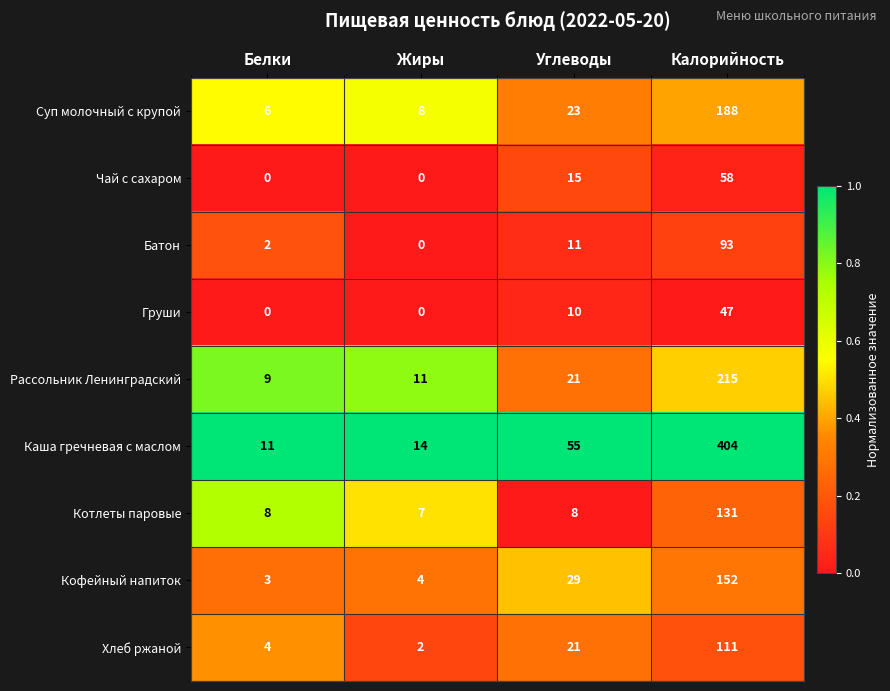

List the series in order of their peak value, lowest first.

Груши, Чай с сахаром, Батон, Хлеб ржаной, Котлеты паровые, Кофейный напиток, Суп молочный с крупой, Рассольник Ленинградский, Каша гречневая с маслом